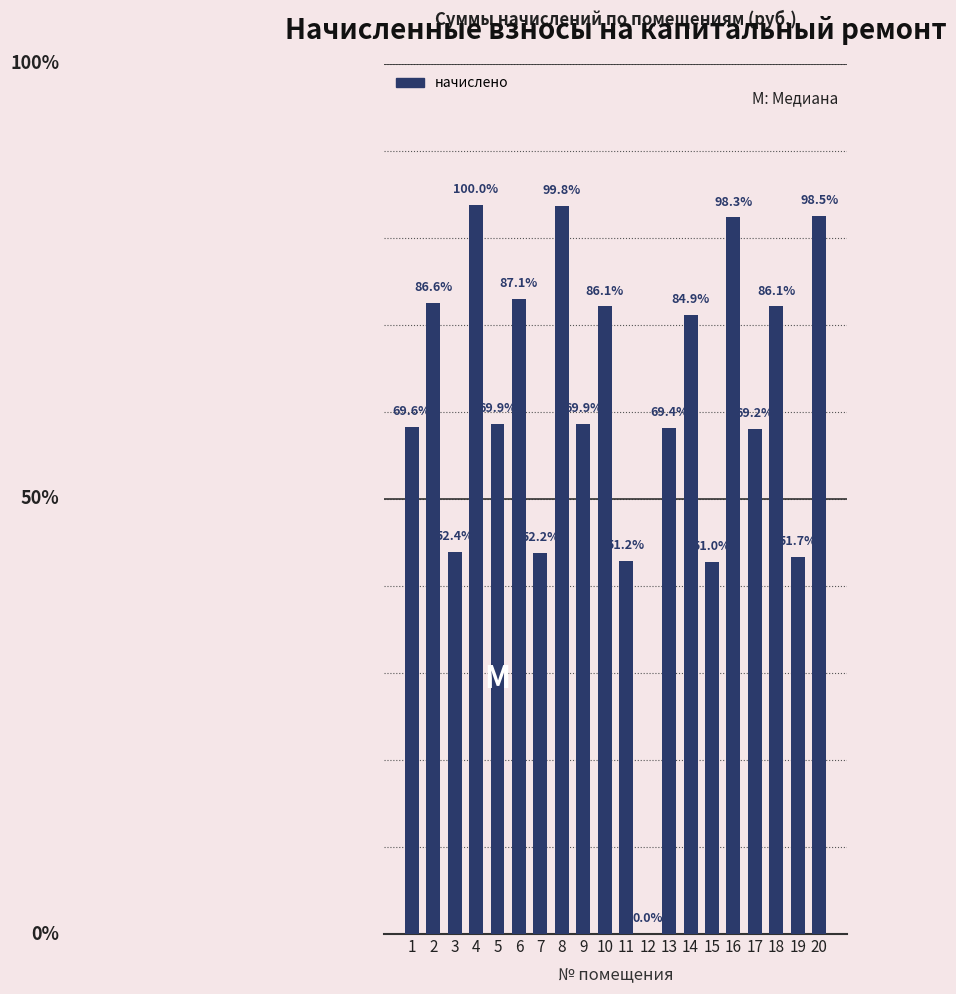

True or false: the data shows 1218.6 at 14.

False